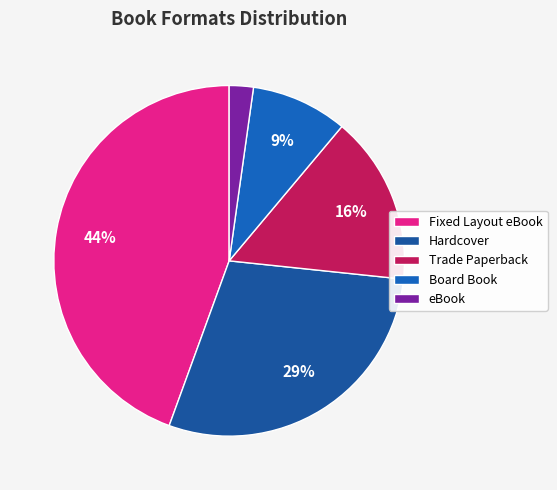

How much of the chart is everything except Trade Paperback?

84.1%